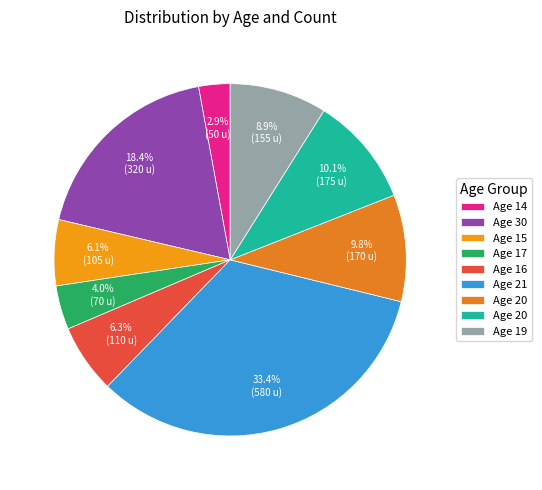

How many slices are in this pie chart?

9